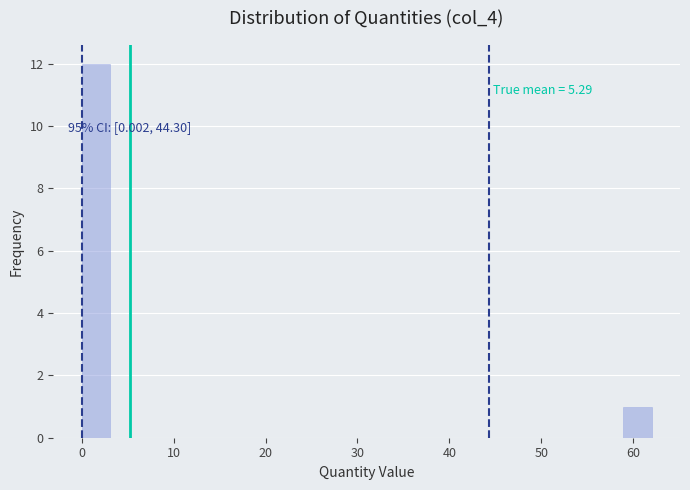

Read against the x-axis, roughly where is the centre of the tallest bar?

2